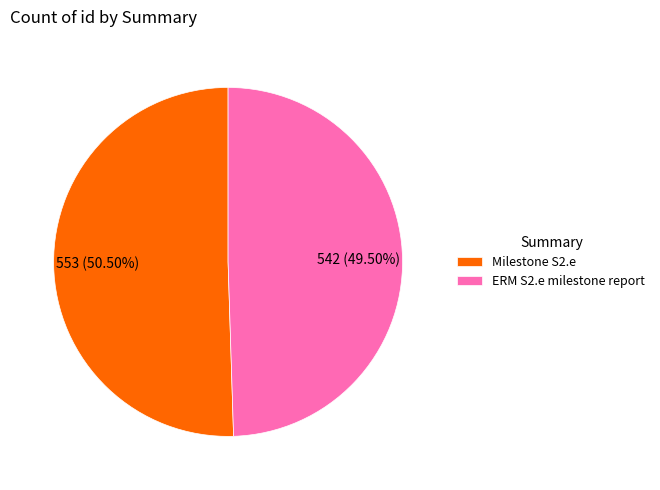

Which category accounts for the majority?

Milestone S2.e